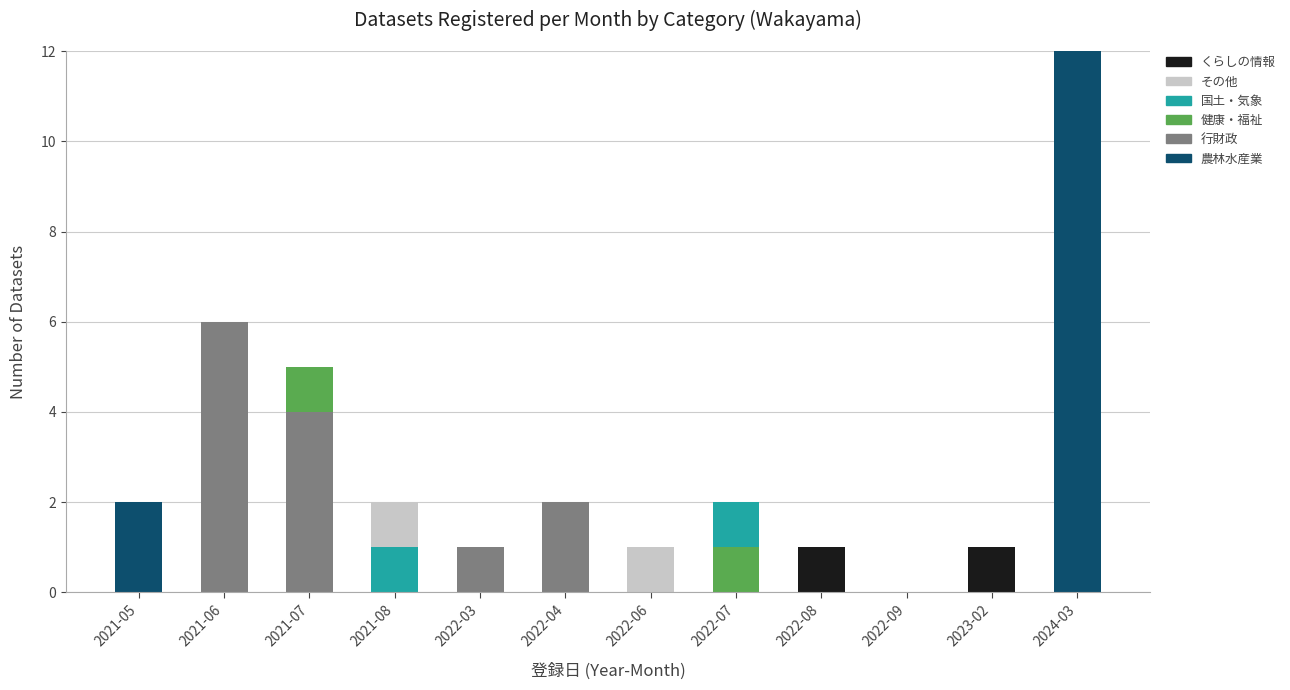

Does the chart contain stacked bars?

Yes